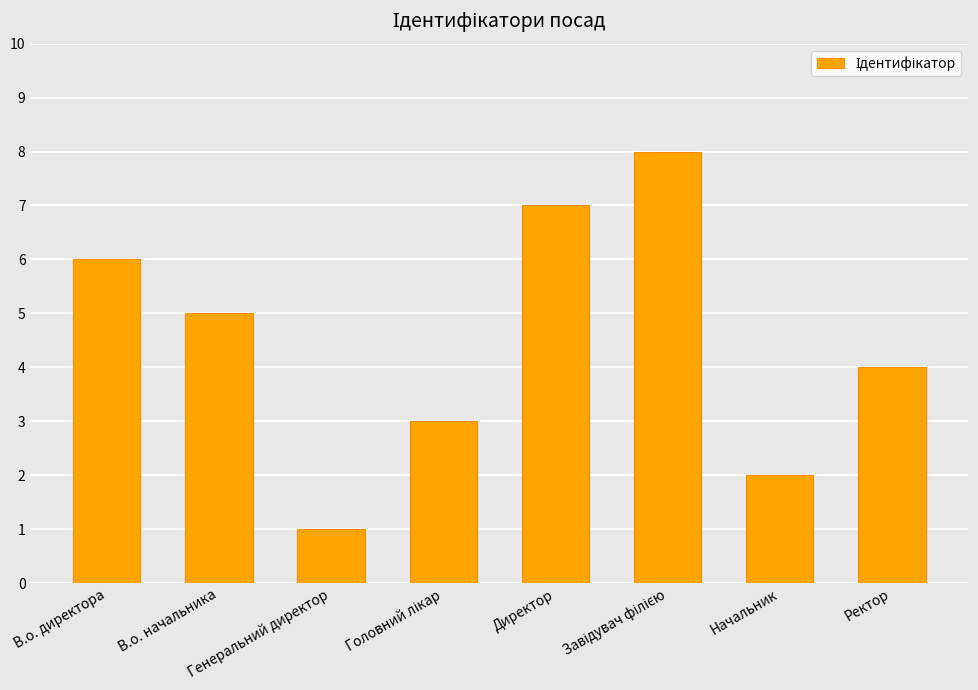

What is the difference between the second highest and second lowest values?

5